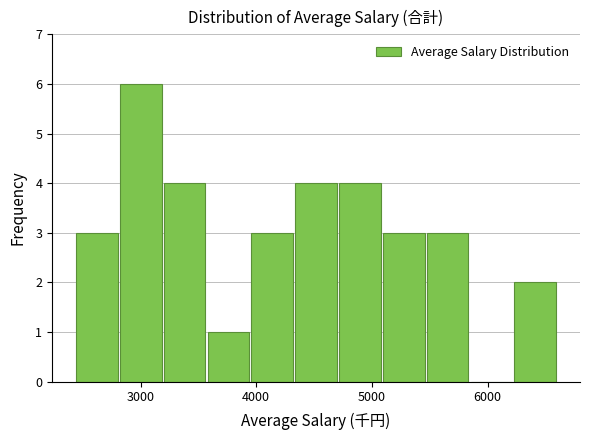

Read against the x-axis, roughly where is the centre of the tallest bar?

3000